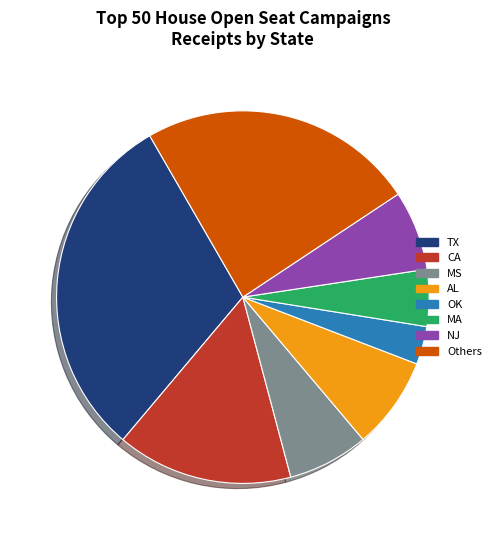

Which has a higher value, OK or CA?

CA